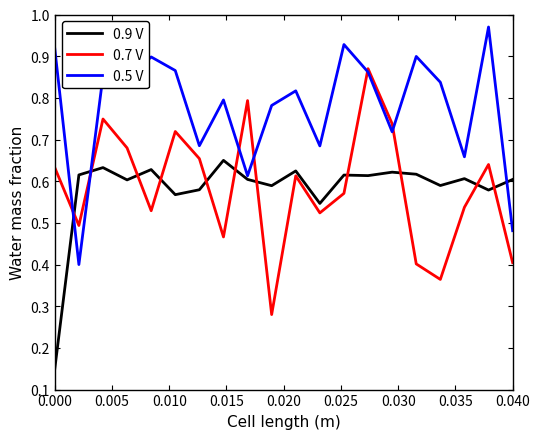

Which series has the largest total across all categories?

0.5 V